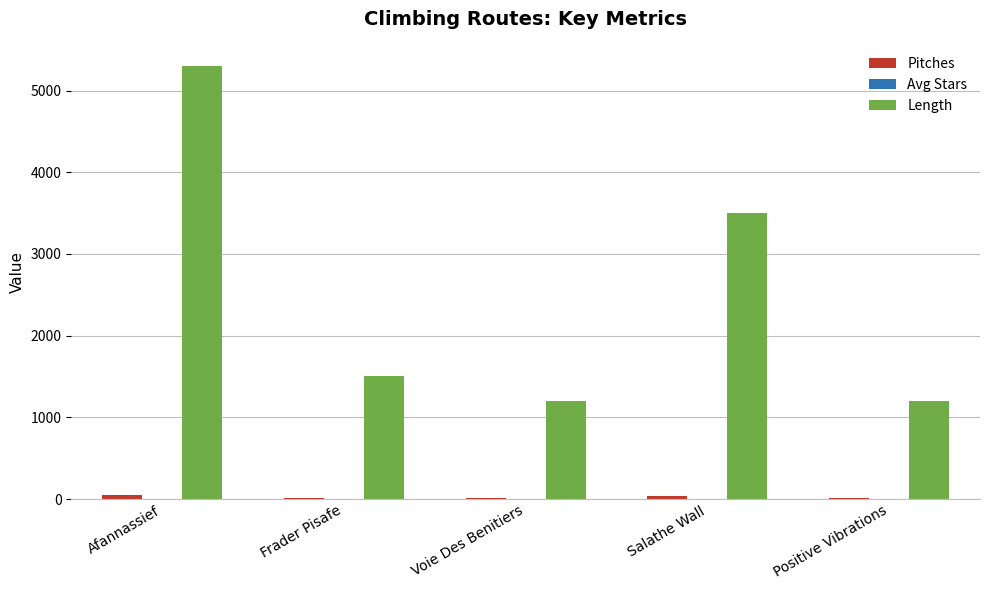

Which series has the largest total across all categories?

Length